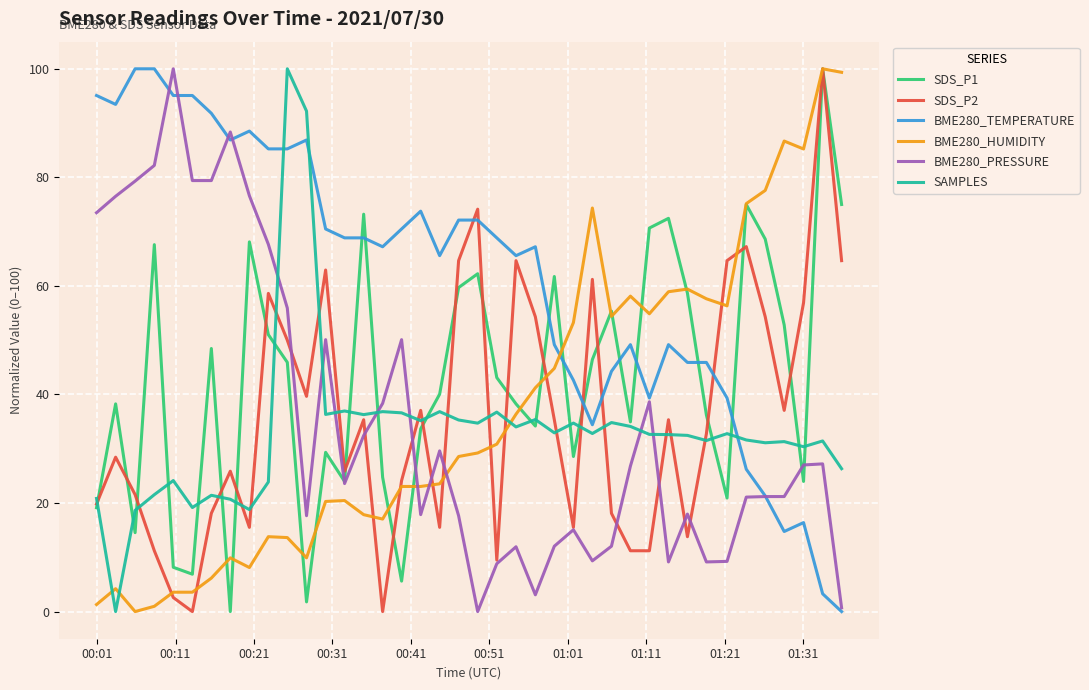

What is the maximum value shown in the chart?

100.0